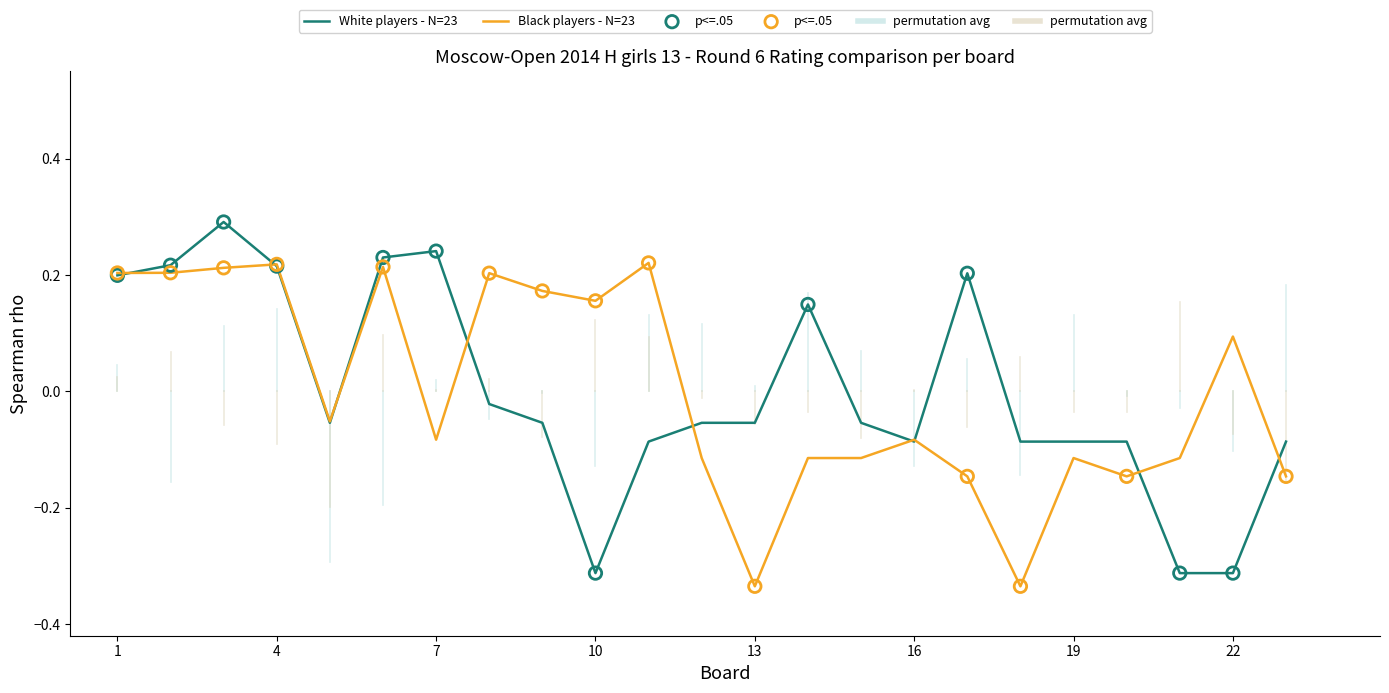

At how many categories does at least one series exceed 0?

13